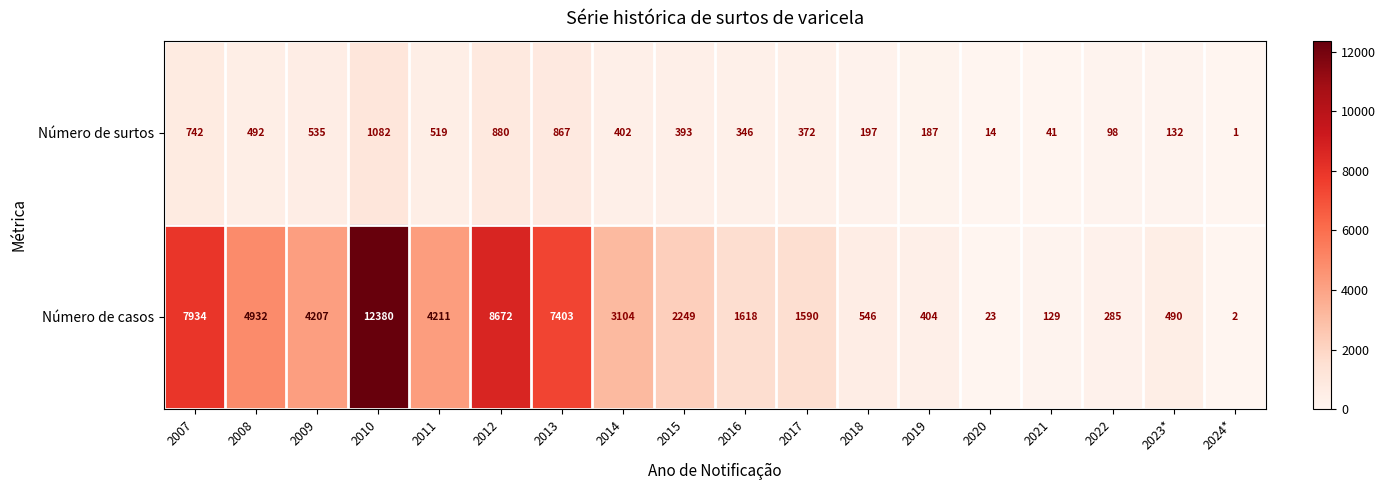

What is the difference between the Número de surtos values at 2024* and 2022?

97